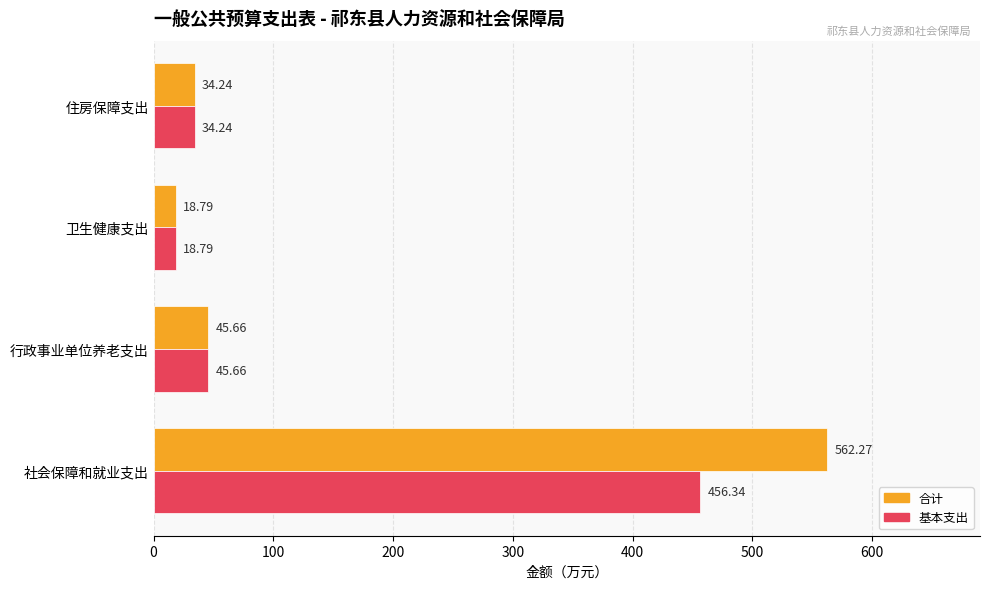

Where is 合计 nearest to the value 290?

行政事业单位养老支出